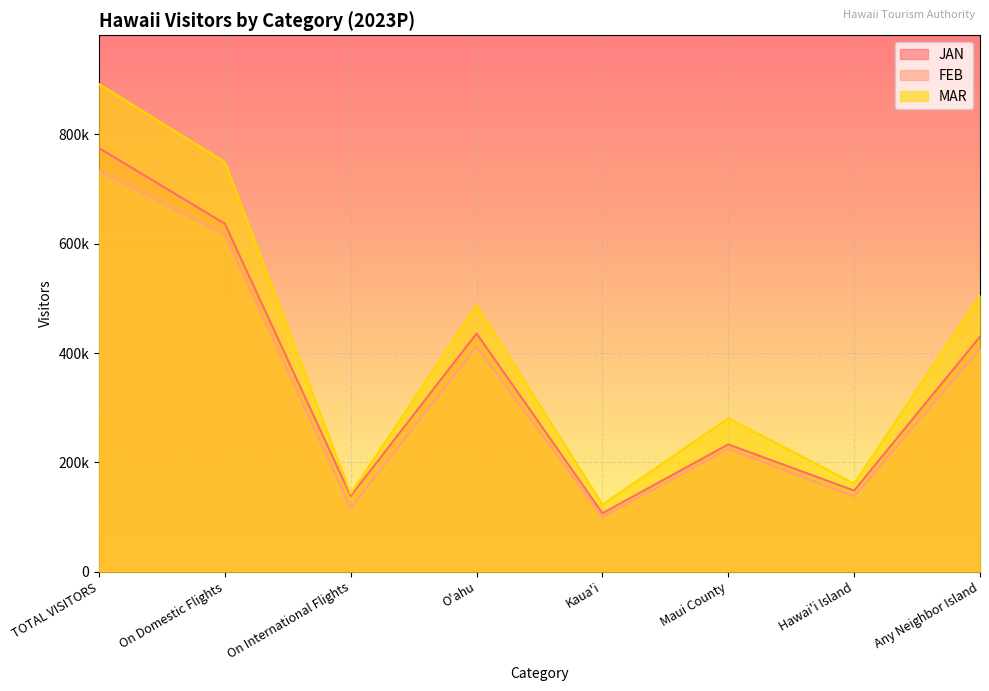

Reading right to left, extract all data points from this chart.

JAN: Any Neighbor Island=429988.9	Hawai'i Island=148376.4	Maui County=232845.5	Kaua'i=106980.1	O'ahu=435833.3	On International Flights=138459.0	On Domestic Flights=636673.2	TOTAL VISITORS=775132.2
FEB: Any Neighbor Island=408003.1	Hawai'i Island=137444.1	Maui County=224388.6	Kaua'i=100524.9	O'ahu=411903.4	On International Flights=116674.0	On Domestic Flights=616966.0	TOTAL VISITORS=733640.0
MAR: Any Neighbor Island=505068.8	Hawai'i Island=161172.1	Maui County=280642.0	Kaua'i=122585.3	O'ahu=487393.0	On International Flights=142776.0	On Domestic Flights=749463.5	TOTAL VISITORS=892239.5